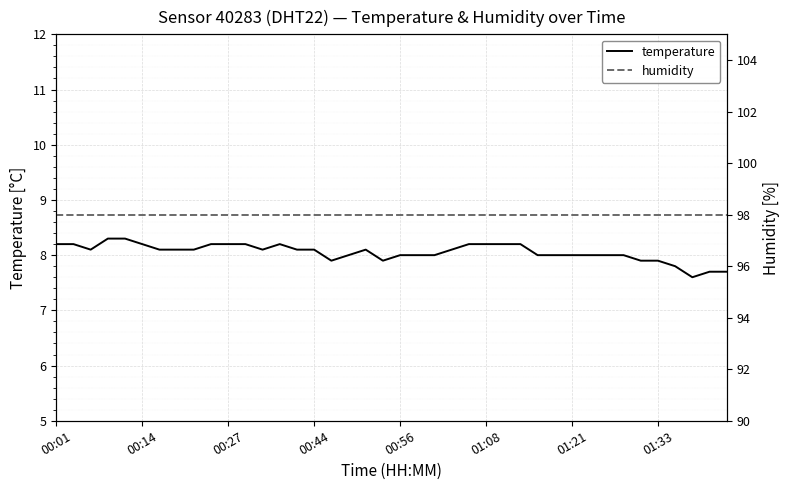

True or false: humidity and temperature intersect in this chart.

False